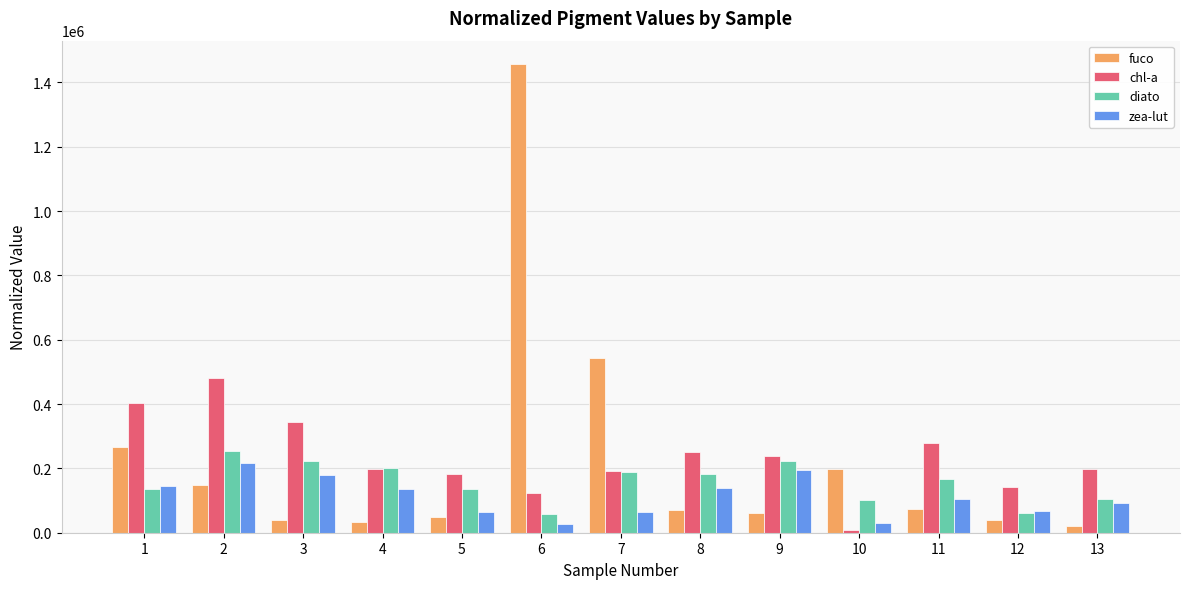

How many categories are shown in the chart?

13